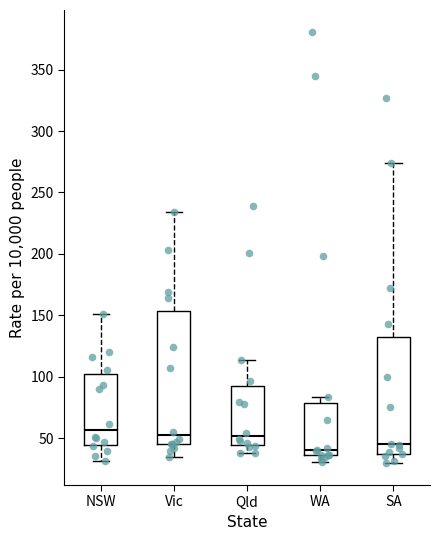

Which box is the tallest, from its lower edge to its upper edge?

Vic